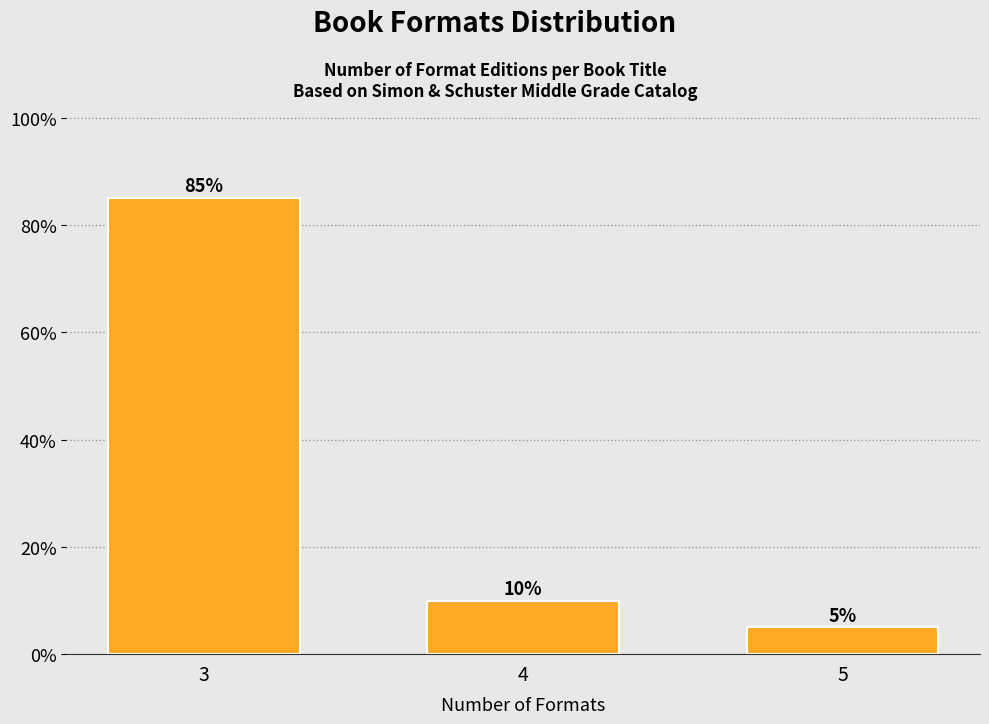

Reading right to left, extract all data points from this chart.

5=5	4=10	3=85